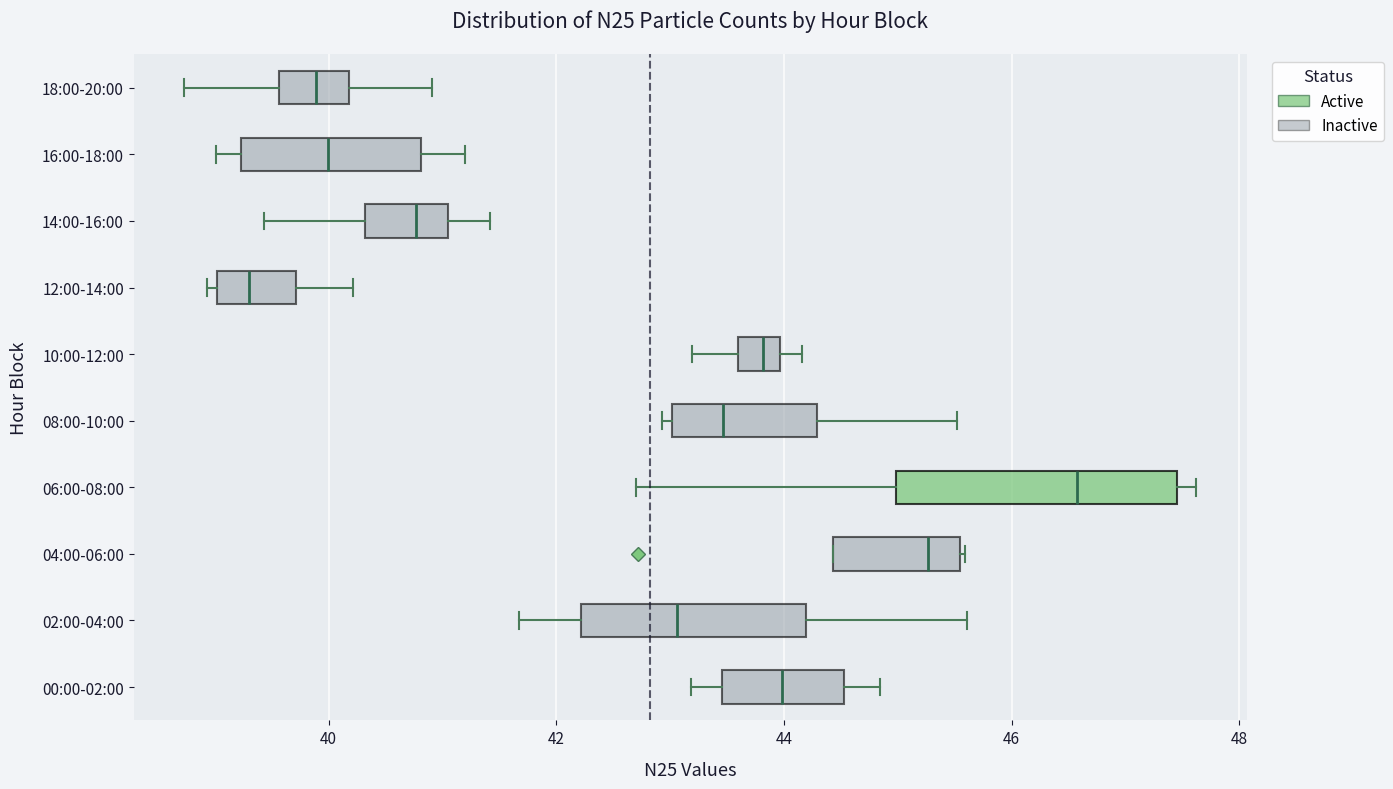

Which box is the widest, from its left edge to its right edge?

06:00-08:00